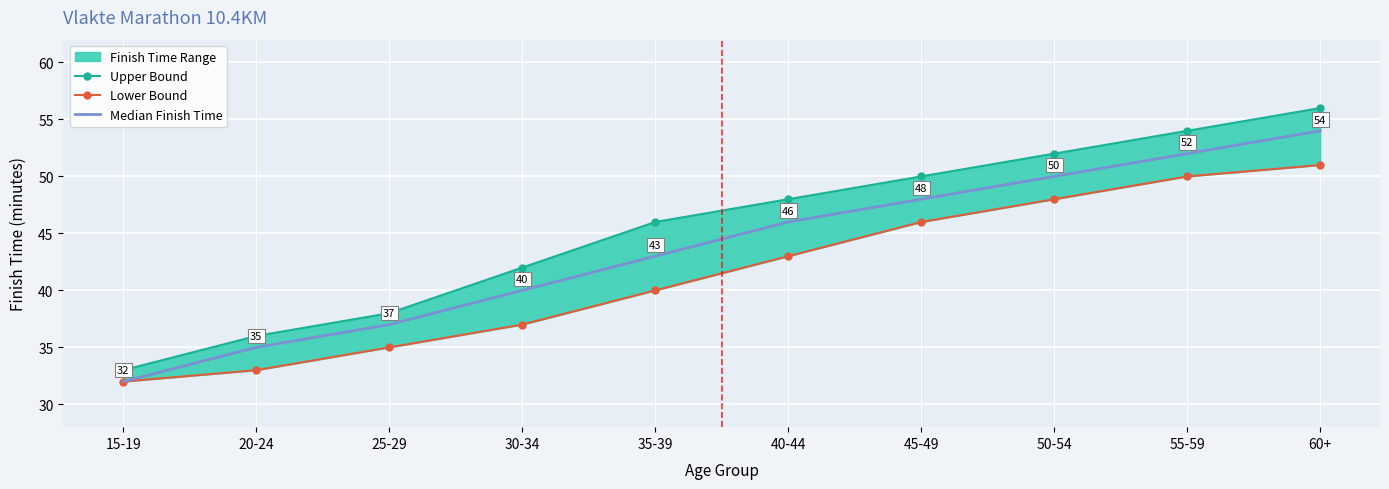

Count the Lower Bound values in the range 35 to 48.

6